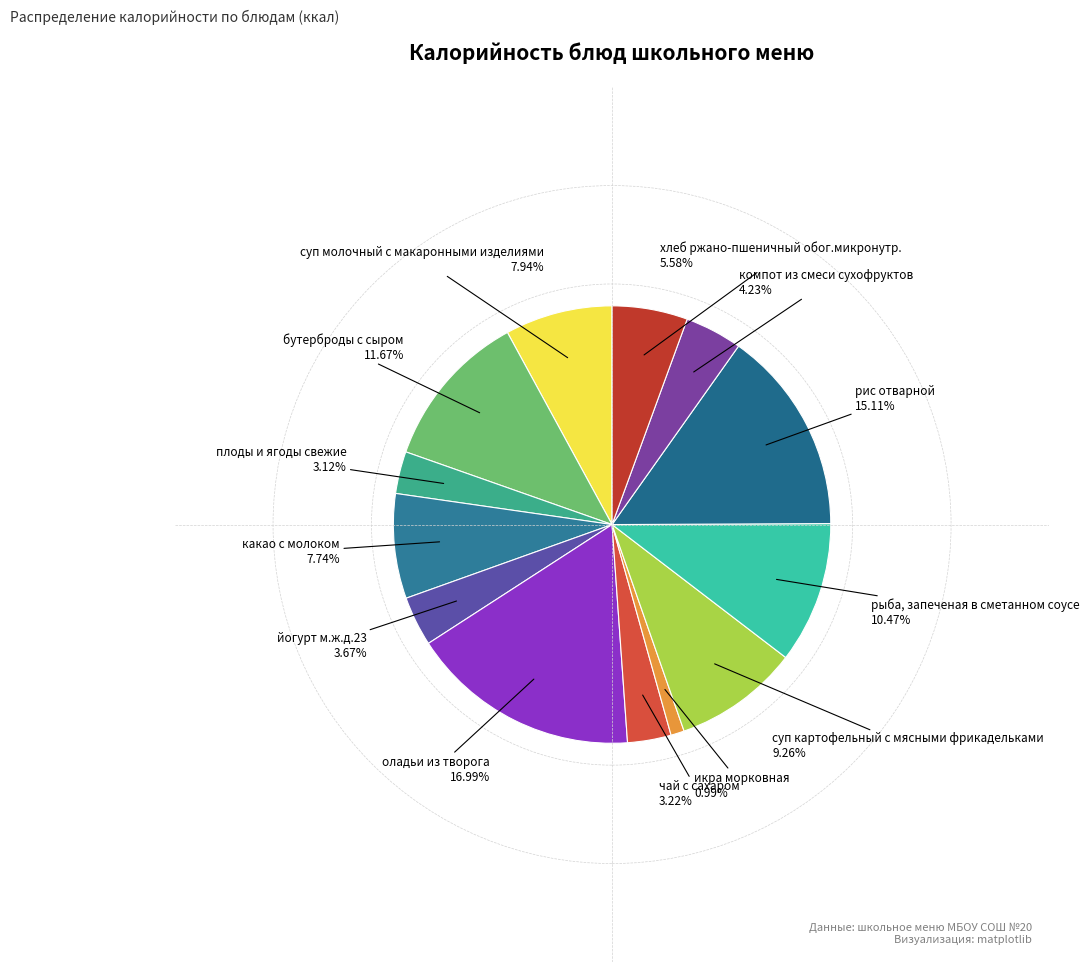

Is the sum of бутерброды с сыром and плоды и ягоды свежие greater than half?

No